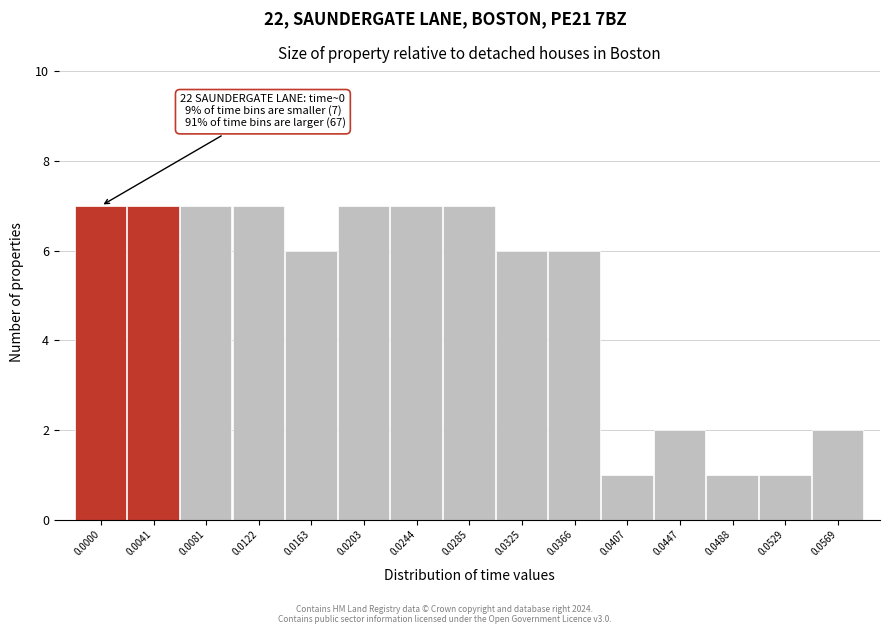

Reading left to right, transcribe all the data shown in this chart.

0.0000=7	0.0041=7	0.0081=7	0.0122=7	0.0163=6	0.0203=7	0.0244=7	0.0285=7	0.0325=6	0.0366=6	0.0407=1	0.0447=2	0.0488=1	0.0529=1	0.0569=2